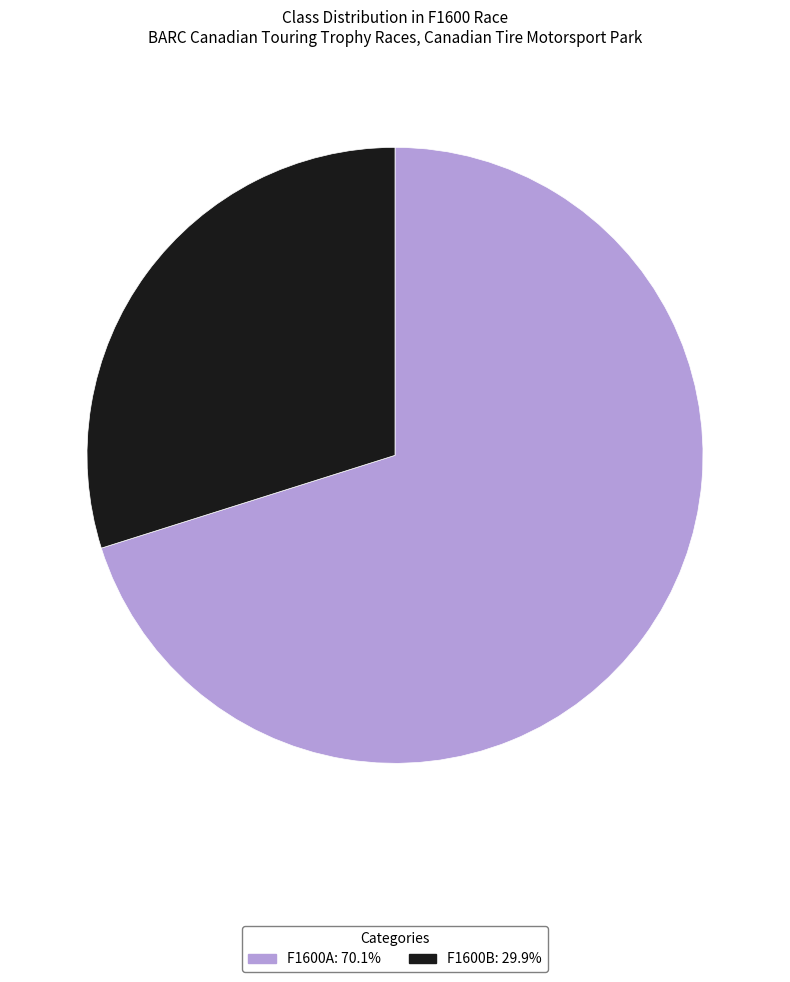

Which category accounts for the majority?

F1600A